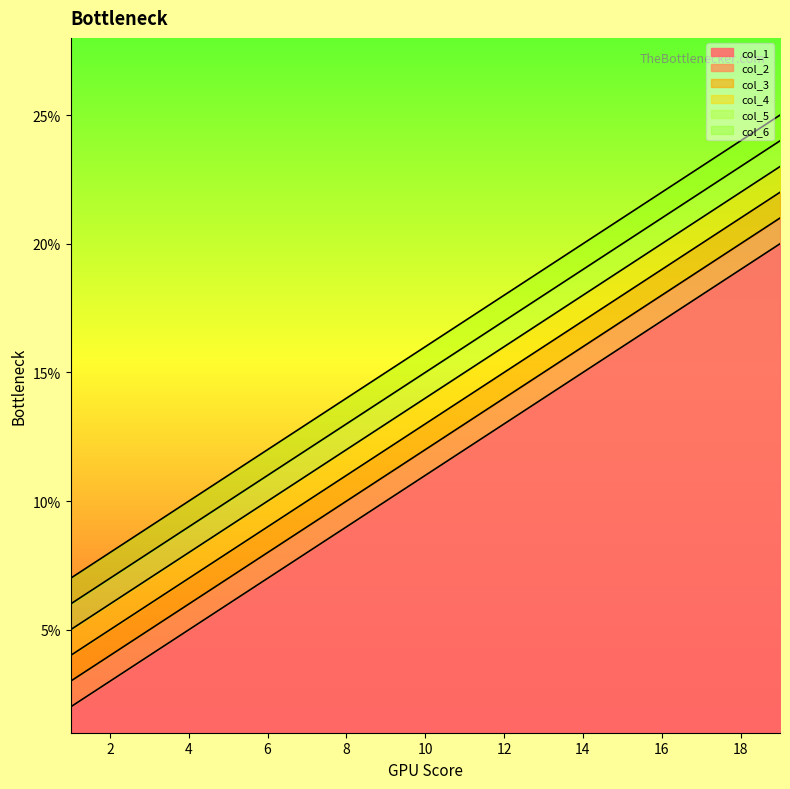

At which label does col_6 reach its minimum?

1